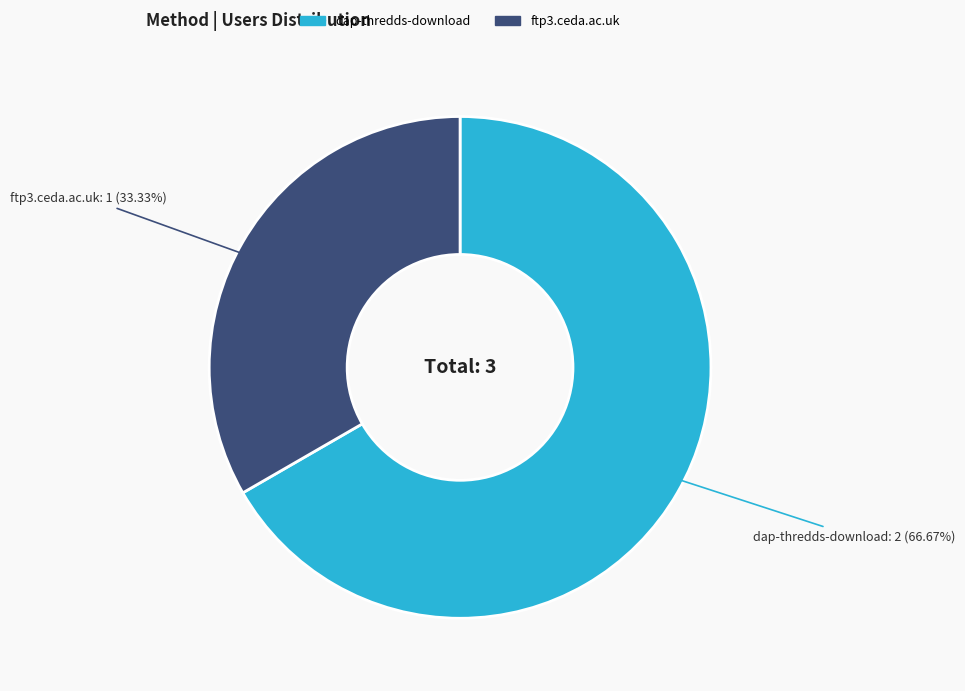

To the nearest percent, what percentage of the pie is dap-thredds-download?

67%